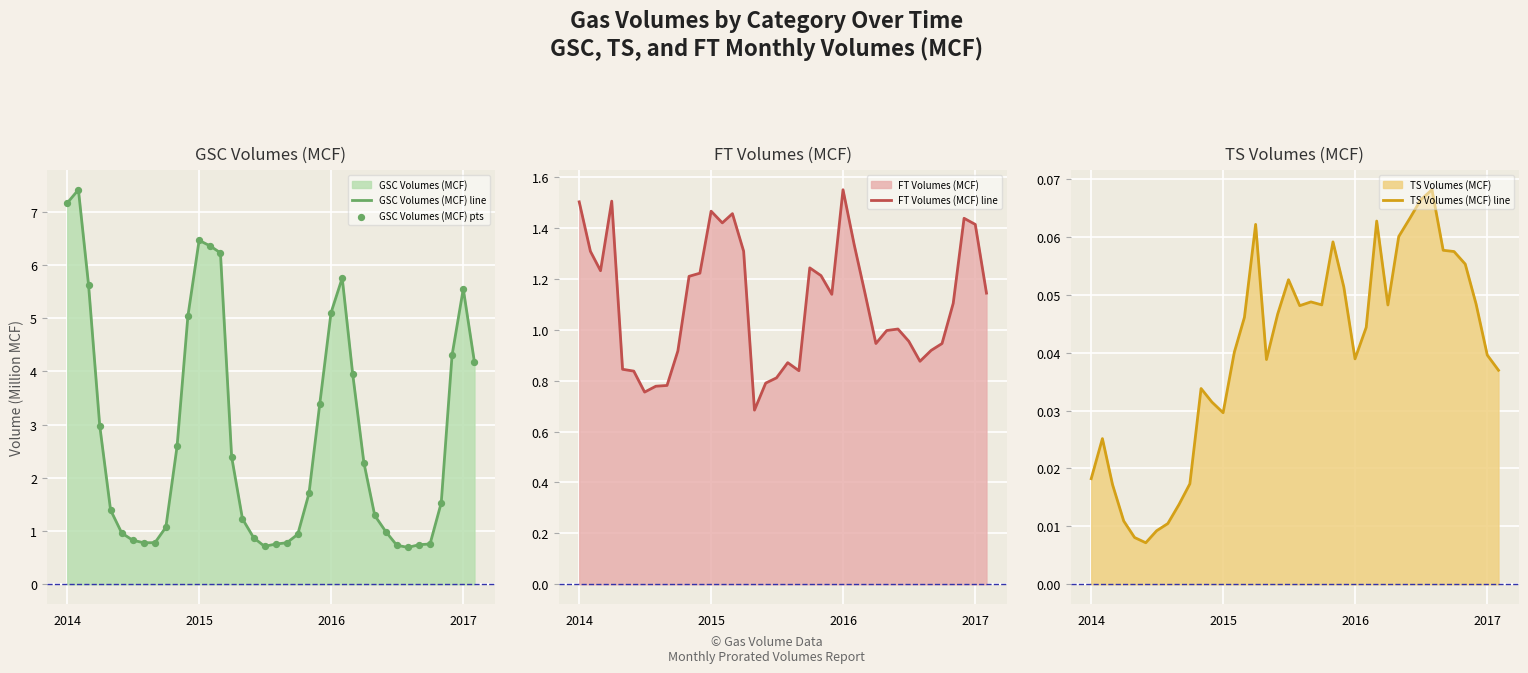

At which label does FT Volumes (MCF) line reach its peak?

2016